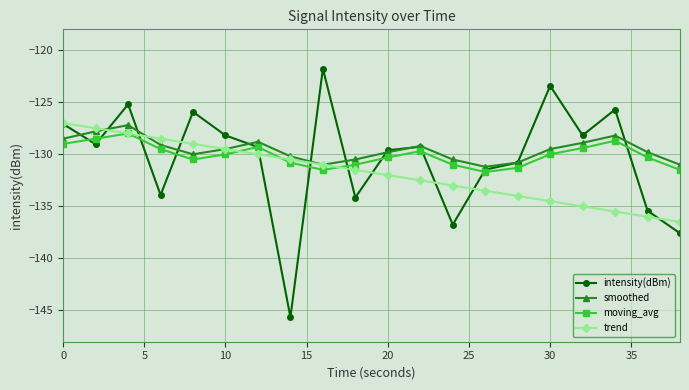

What are all the series names shown in the legend?

intensity(dBm), smoothed, moving_avg, trend